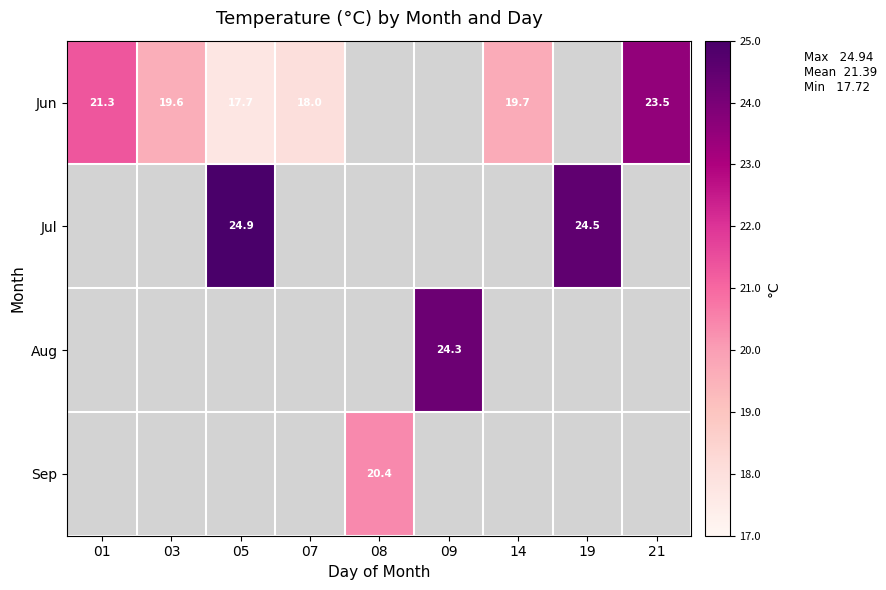

Count the number of data series in this chart.

4